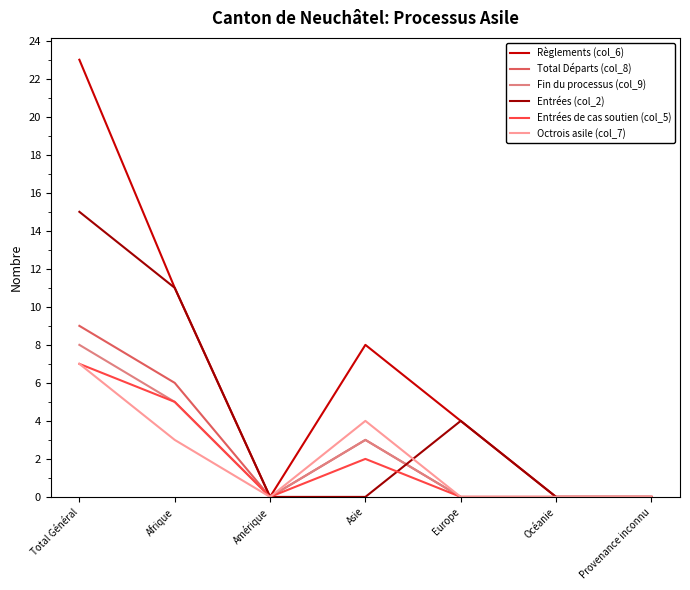

Which series has the largest range (max minus min)?

Règlements (col_6)